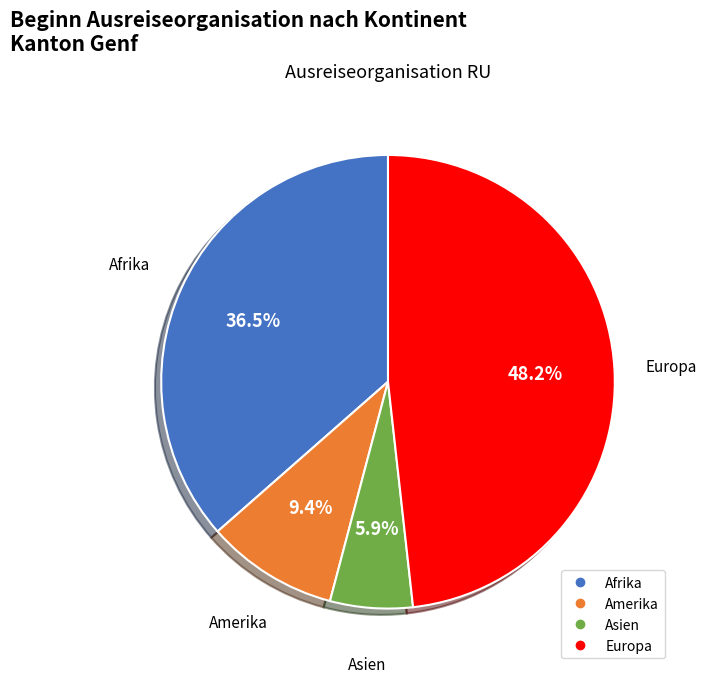

Rank the categories by value from lowest to highest.

Asien, Amerika, Afrika, Europa